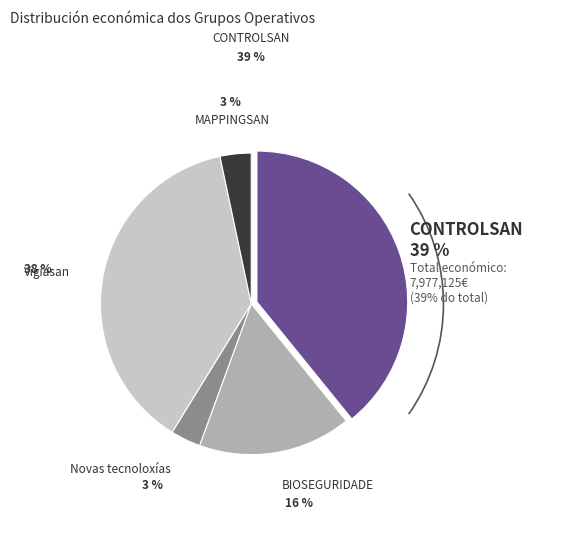

To the nearest percent, what is the average slice percentage?

20%